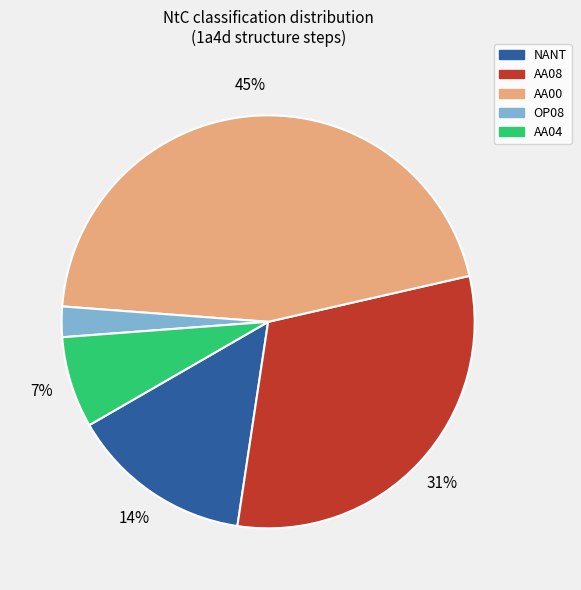

To the nearest percent, what is the difference between the largest and smallest slice percentages?

43%